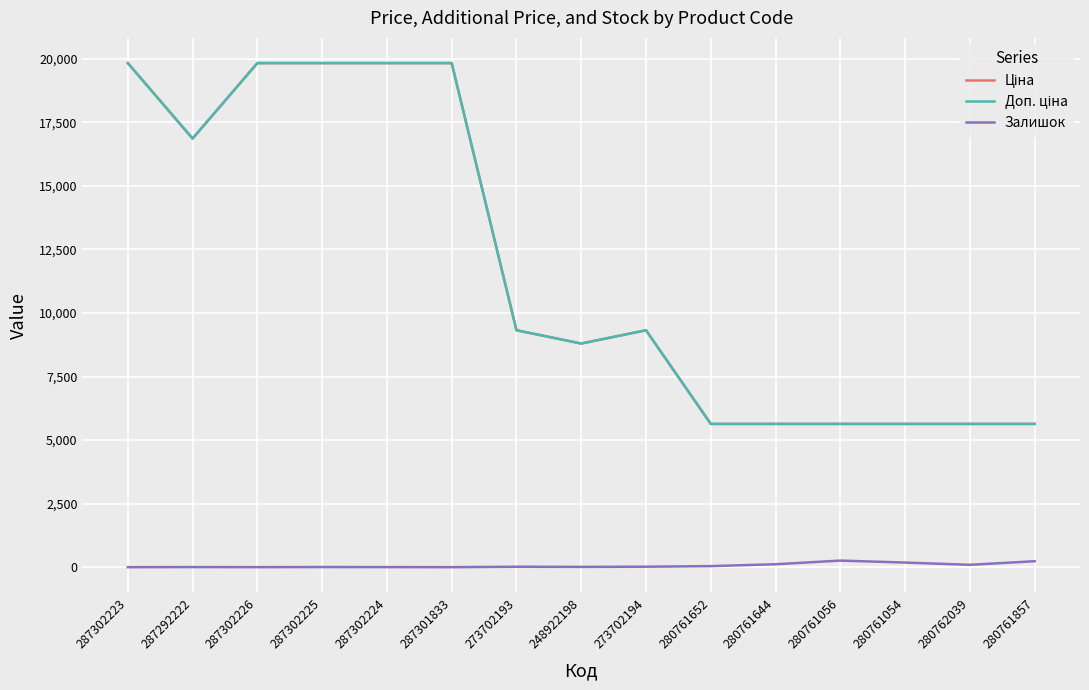

Reading left to right, extract all data points from this chart.

Ціна: 287302223=19831.1	287292222=16863.2	287302226=19831.1	287302225=19831.1	287302224=19831.1	287301833=19831.1	273702193=9321.4	248922198=8797.6	273702194=9321.4	280761652=5636.0	280761644=5636.0	280761056=5636.0	280761054=5636.0	280762039=5636.0	280761857=5636.0
Доп. ціна: 287302223=19831.1	287292222=16863.2	287302226=19831.1	287302225=19831.1	287302224=19831.1	287301833=19831.1	273702193=9321.4	248922198=8797.6	273702194=9321.4	280761652=5636.0	280761644=5636.0	280761056=5636.0	280761054=5636.0	280762039=5636.0	280761857=5636.0
Залишок: 287302223=0.0	287292222=4.0	287302226=1.0	287302225=5.0	287302224=3.0	287301833=0.0	273702193=17.0	248922198=11.0	273702194=18.0	280761652=42.0	280761644=115.0	280761056=259.0	280761054=182.0	280762039=93.0	280761857=234.0